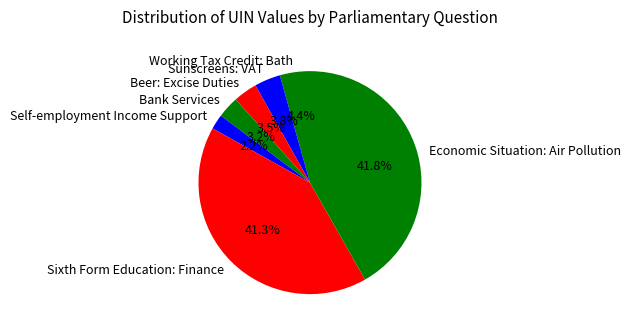

Is Sunscreens: VAT the majority of the pie?

No